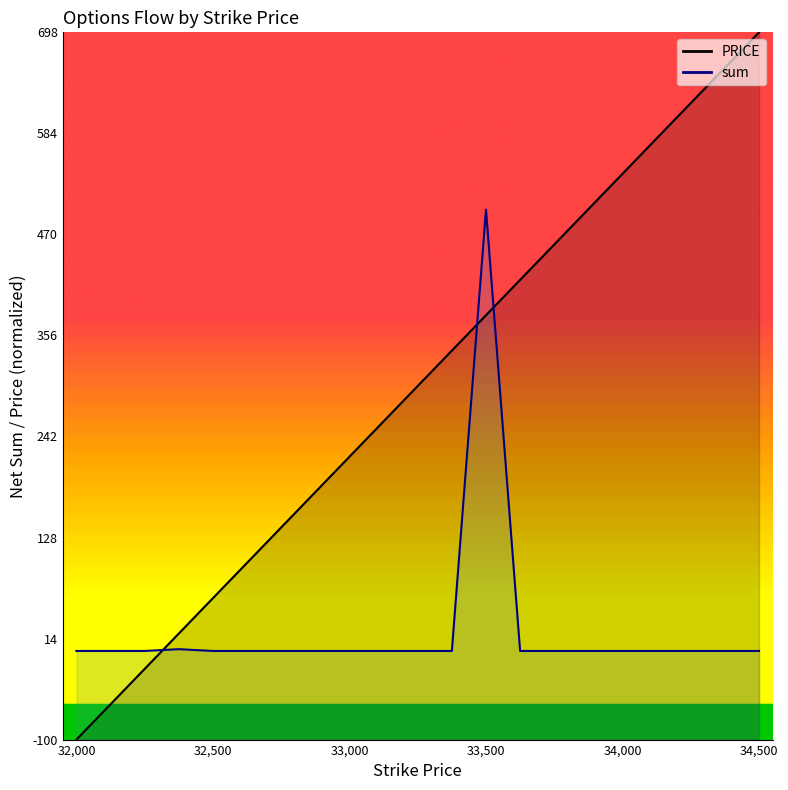

At which label is the value closest to 299?

33250